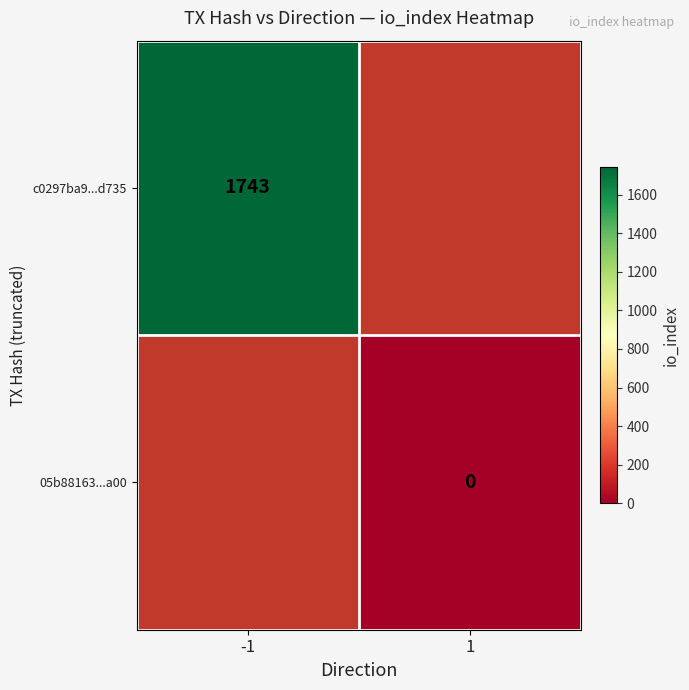

True or false: c0297ba9...d735 has a value of 2477 at -1.

False